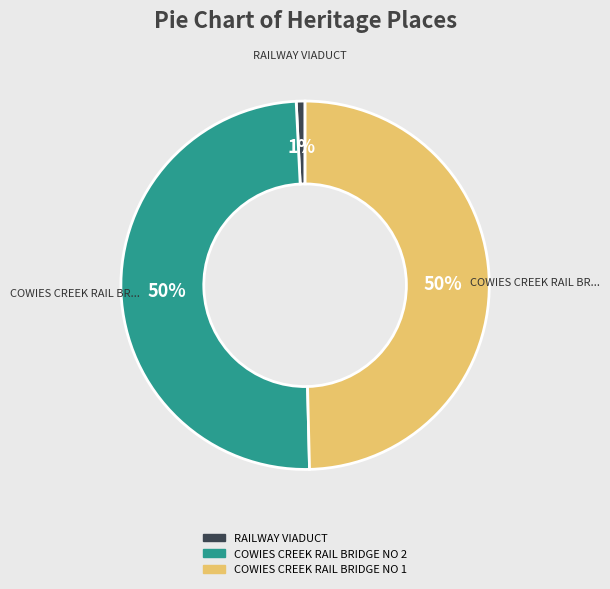

Between RAILWAY VIADUCT and COWIES CREEK RAIL BRIDGE NO 1, which is larger?

COWIES CREEK RAIL BRIDGE NO 1